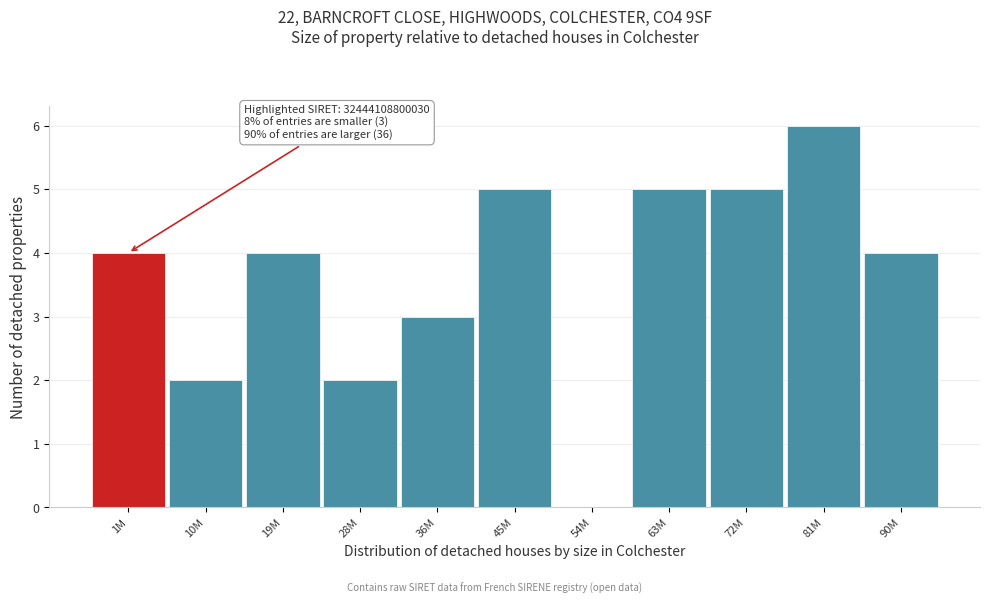

Reading left to right, transcribe all the data shown in this chart.

1M=4	10M=2	19M=4	28M=2	36M=3	45M=5	54M=0	63M=5	72M=5	81M=6	90M=4